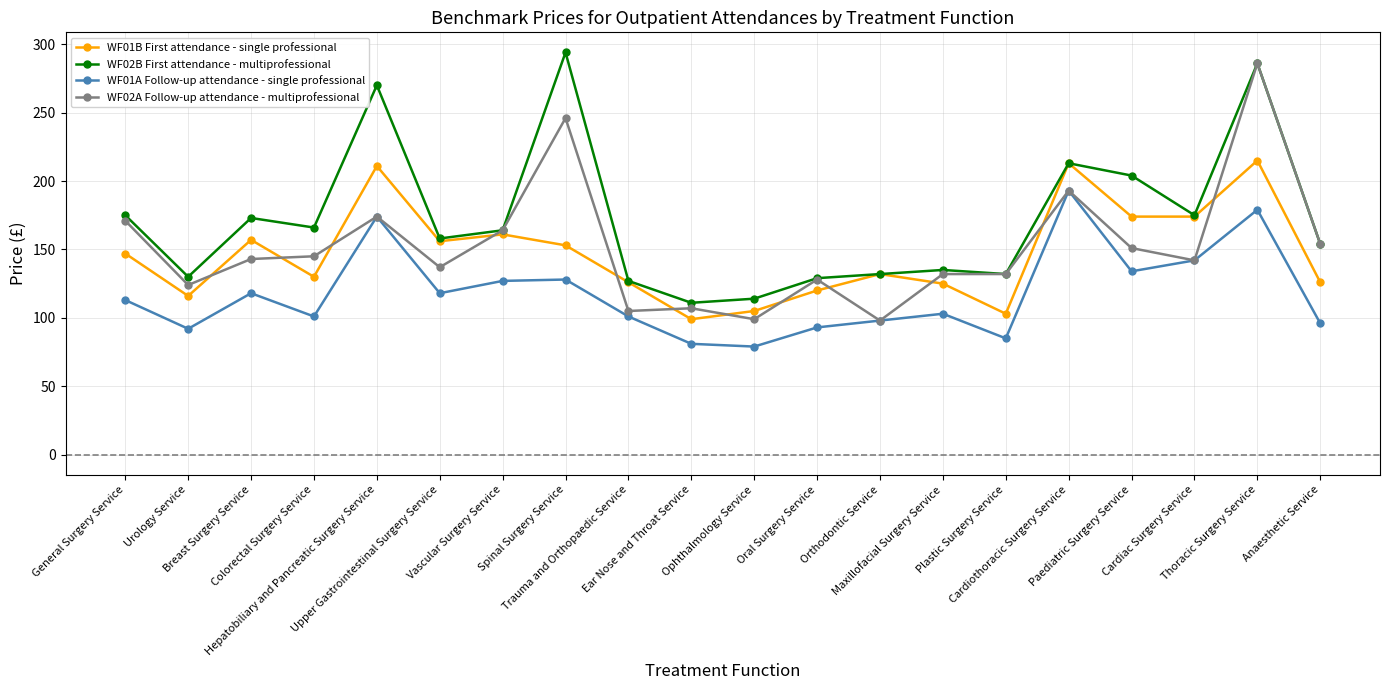

List the series in order of their peak value, lowest first.

WF01A Follow-up attendance - single professional, WF01B First attendance - single professional, WF02A Follow-up attendance - multiprofessional, WF02B First attendance - multiprofessional